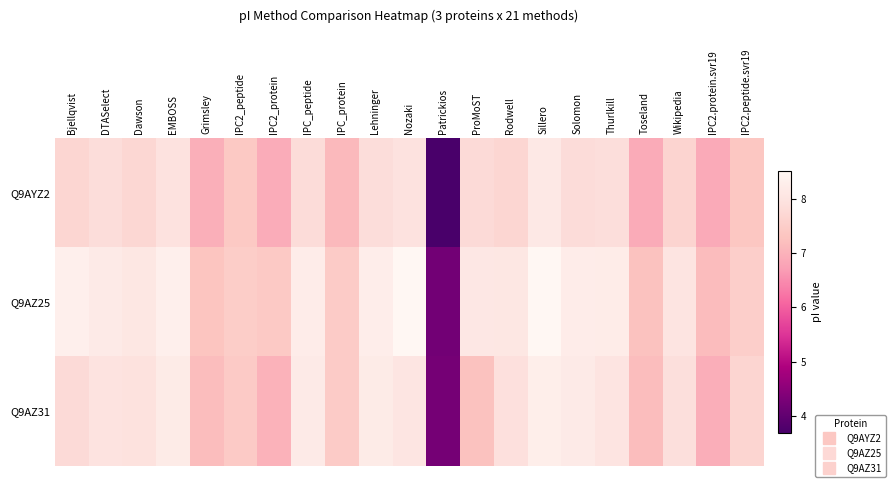

Reading left to right, what are all the values shown in this chart?

Q9AYZ2: Bjellqvist=7.7	DTASelect=7.8	Dawson=7.7	EMBOSS=8.0	Grimsley=7.0	IPC2_peptide=7.4	IPC2_protein=6.9	IPC_peptide=7.8	IPC_protein=7.1	Lehninger=7.8	Nozaki=8.0	Patrickios=3.7	ProMoST=7.8	Rodwell=7.7	Sillero=8.1	Solomon=7.8	Thurlkill=7.9	Toseland=6.9	Wikipedia=7.6	IPC2.protein.svr19=6.9	IPC2.peptide.svr19=7.4
Q9AZ25: Bjellqvist=8.3	DTASelect=8.2	Dawson=8.1	EMBOSS=8.3	Grimsley=7.3	IPC2_peptide=7.5	IPC2_protein=7.4	IPC_peptide=8.2	IPC_protein=7.5	Lehninger=8.2	Nozaki=8.5	Patrickios=4.2	ProMoST=8.1	Rodwell=8.1	Sillero=8.5	Solomon=8.2	Thurlkill=8.2	Toseland=7.2	Wikipedia=8.0	IPC2.protein.svr19=7.2	IPC2.peptide.svr19=7.5
Q9AZ31: Bjellqvist=7.8	DTASelect=8.0	Dawson=8.0	EMBOSS=8.2	Grimsley=7.2	IPC2_peptide=7.4	IPC2_protein=7.0	IPC_peptide=8.2	IPC_protein=7.5	Lehninger=8.2	Nozaki=8.0	Patrickios=4.3	ProMoST=7.2	Rodwell=7.9	Sillero=8.3	Solomon=8.2	Thurlkill=8.0	Toseland=7.2	Wikipedia=7.9	IPC2.protein.svr19=6.9	IPC2.peptide.svr19=7.7